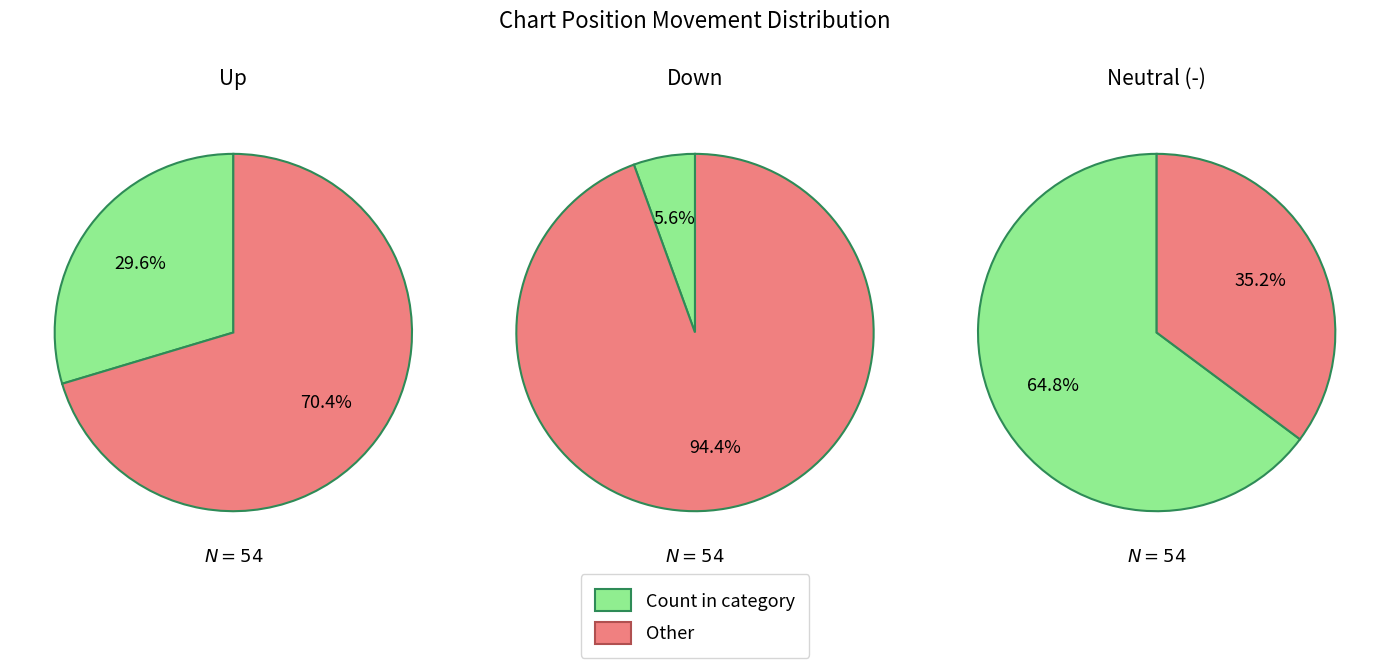

To the nearest percent, what is the difference between the down and up slice percentages?

24%